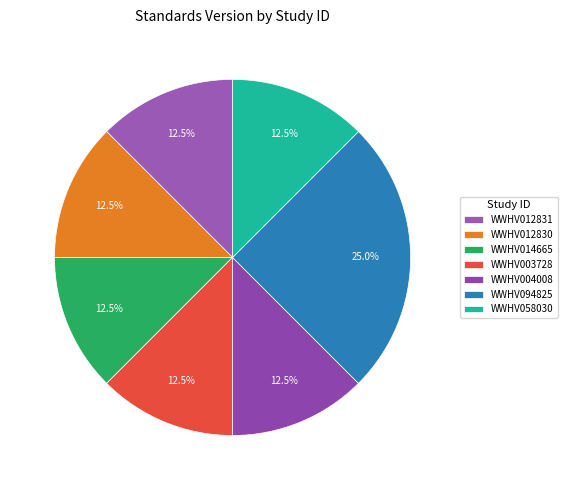

What percentage is NOT represented by WWHV004008?

87.5%